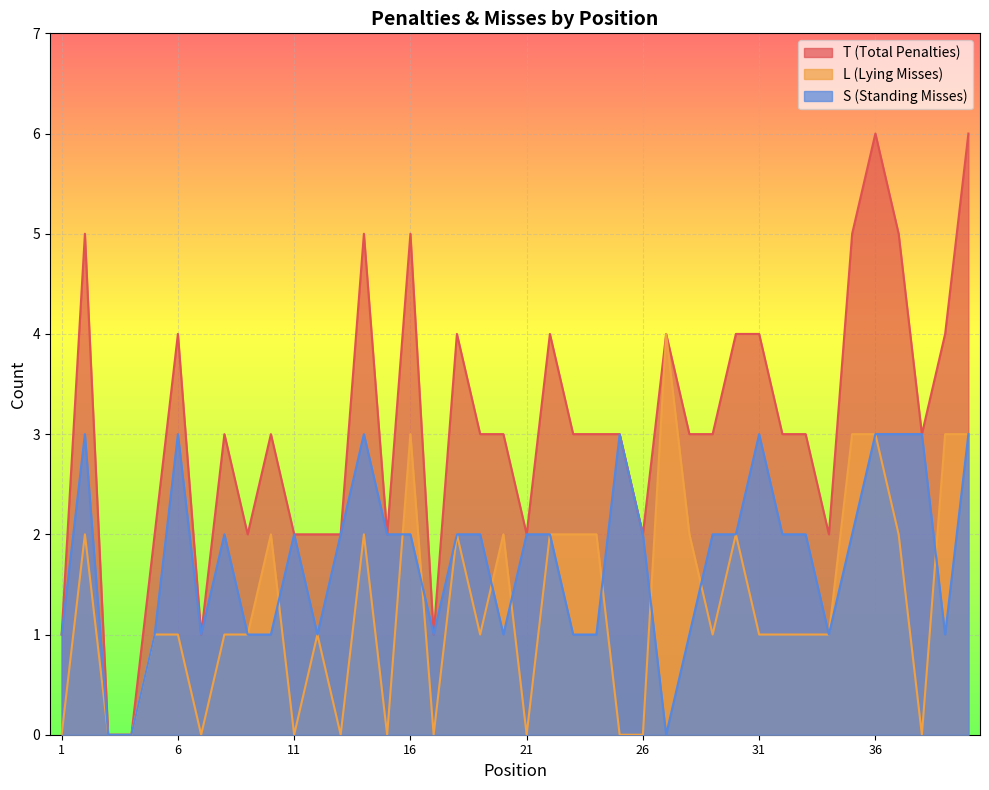

Rank the series at 21 from highest to lowest value.

T, S, L